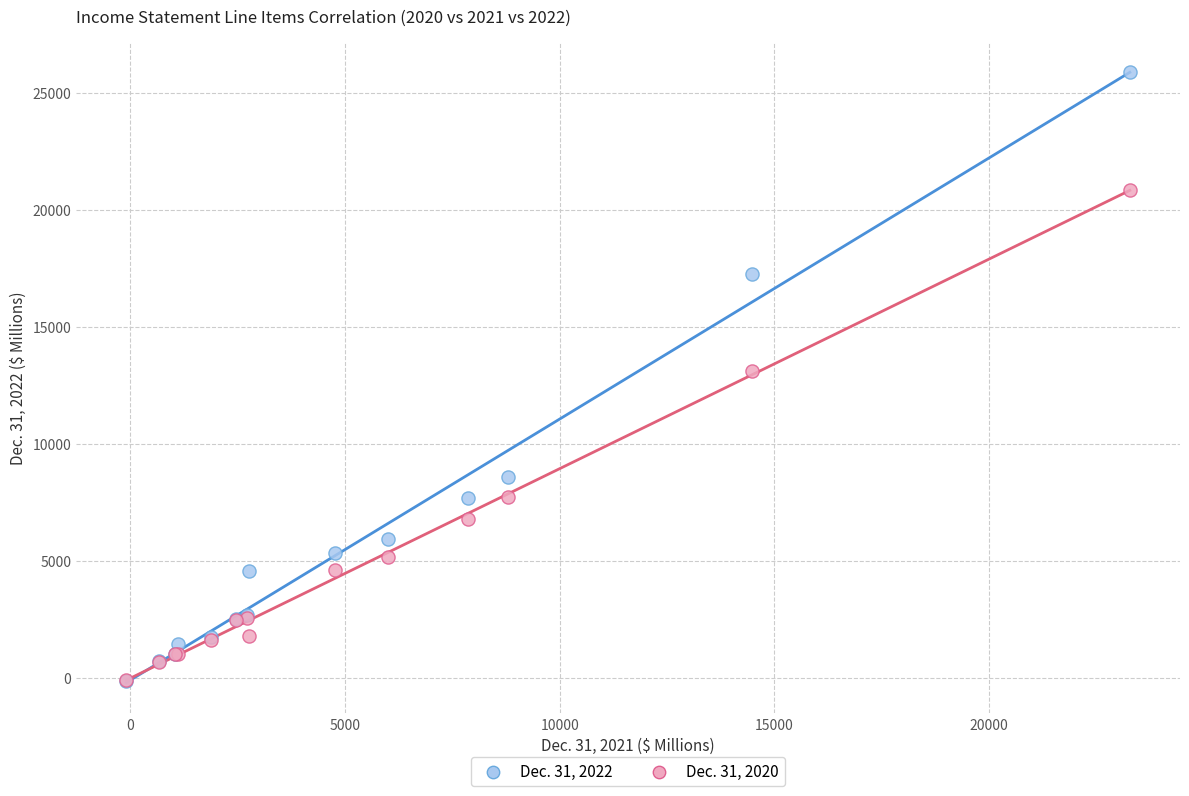

Which series contains the highest Y value?

Dec. 31, 2022